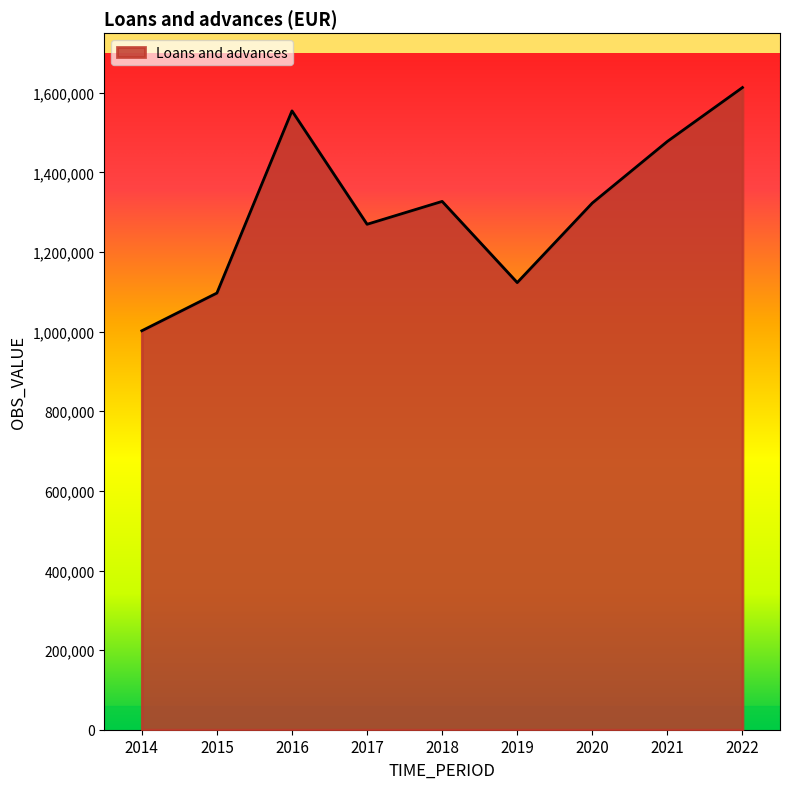

Approximately how many times larger is the value at 2022 compared to 2017?

1.3